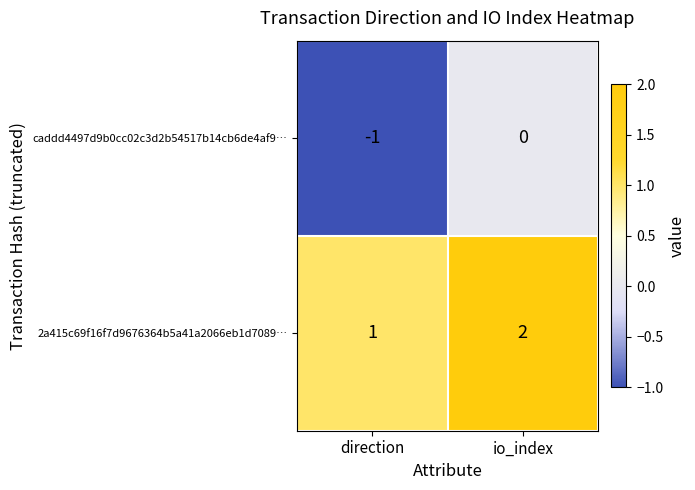

What is the sum of all 2a415c69f16f7d9676364b5a41a2066eb1d7089… values?

3